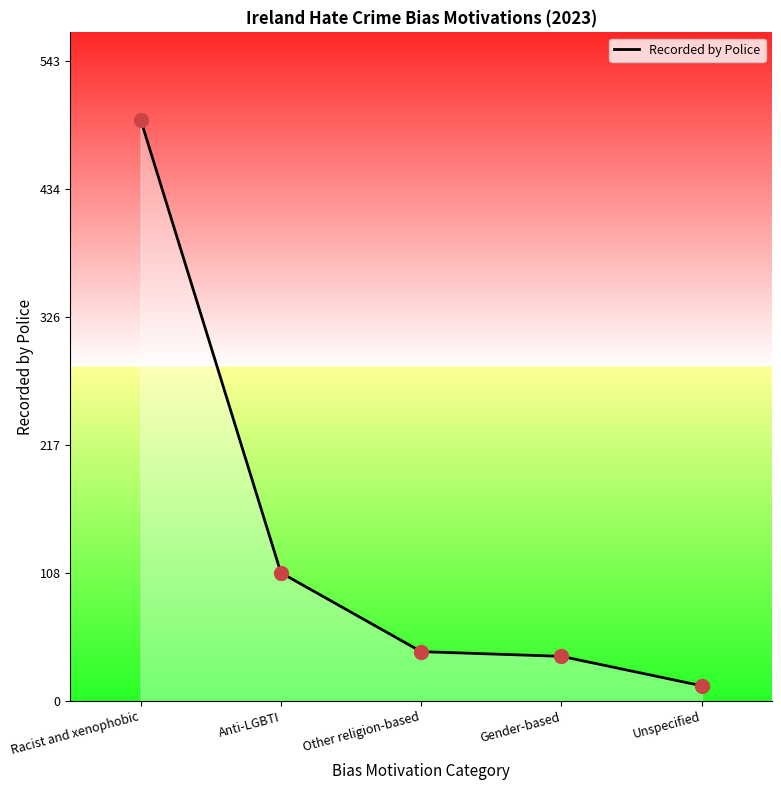

What is the ratio of the value at Anti-LGBTI to the value at Other religion-based?

2.6